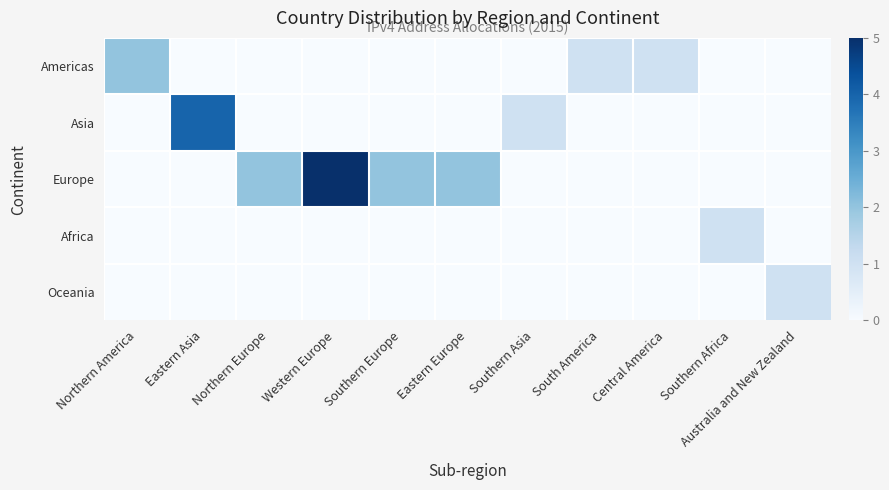

What is the difference between the highest and lowest values at Southern Asia?

1